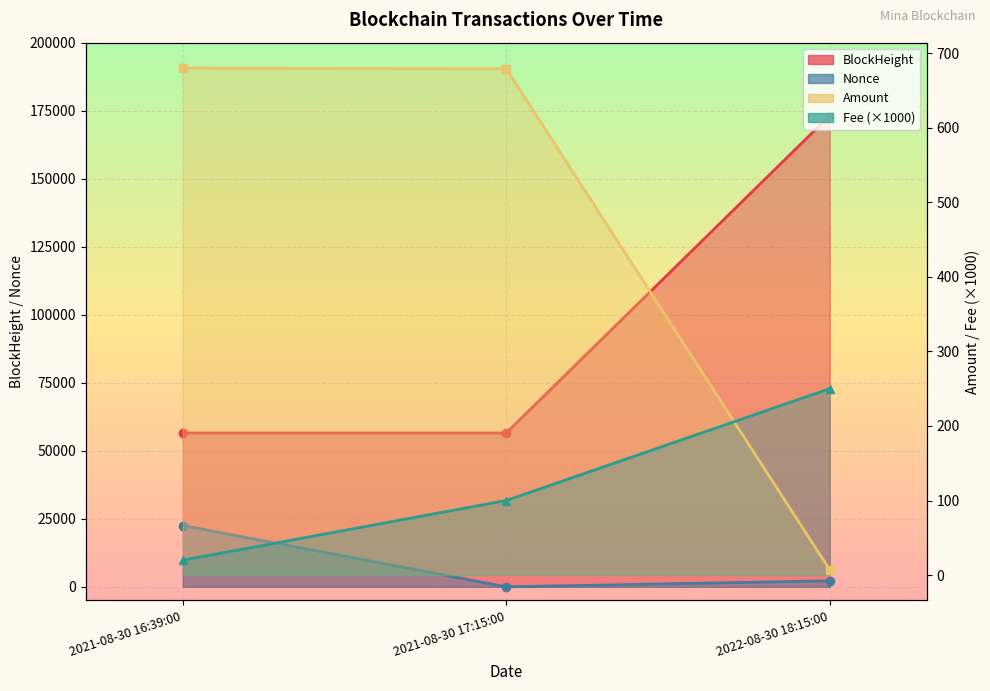

What is the difference between the Fee values at 2021-08-30 16:39:00 and 2022-08-30 18:15:00?

230.0